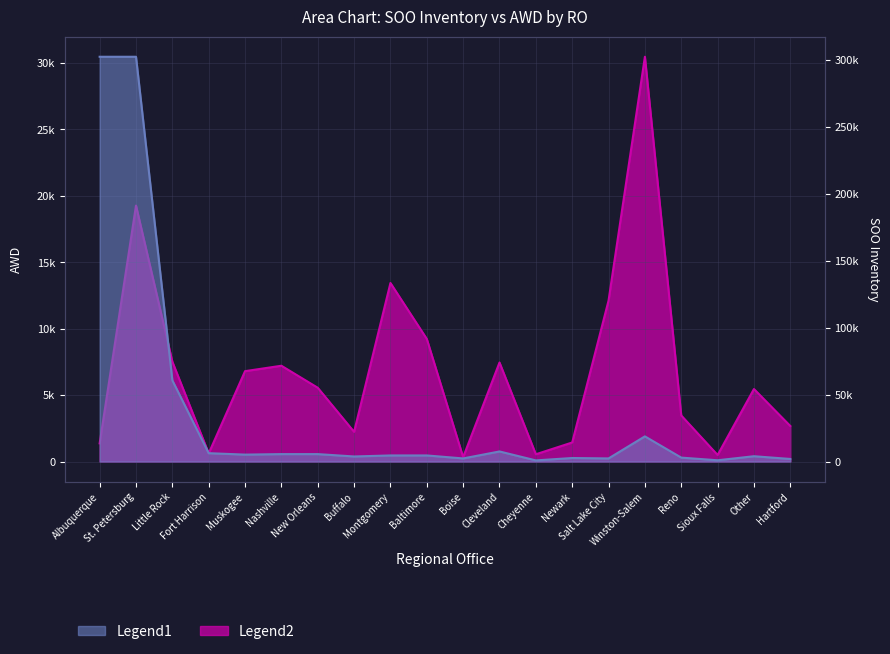

How many interior local peaks does the AWD series have?

6